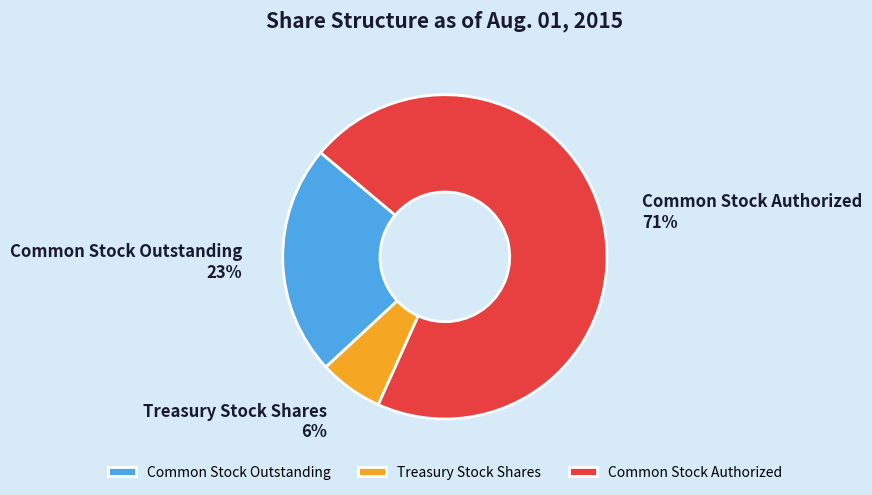

Do Common Stock Authorized and Treasury Stock Shares together represent more than half of the pie?

Yes